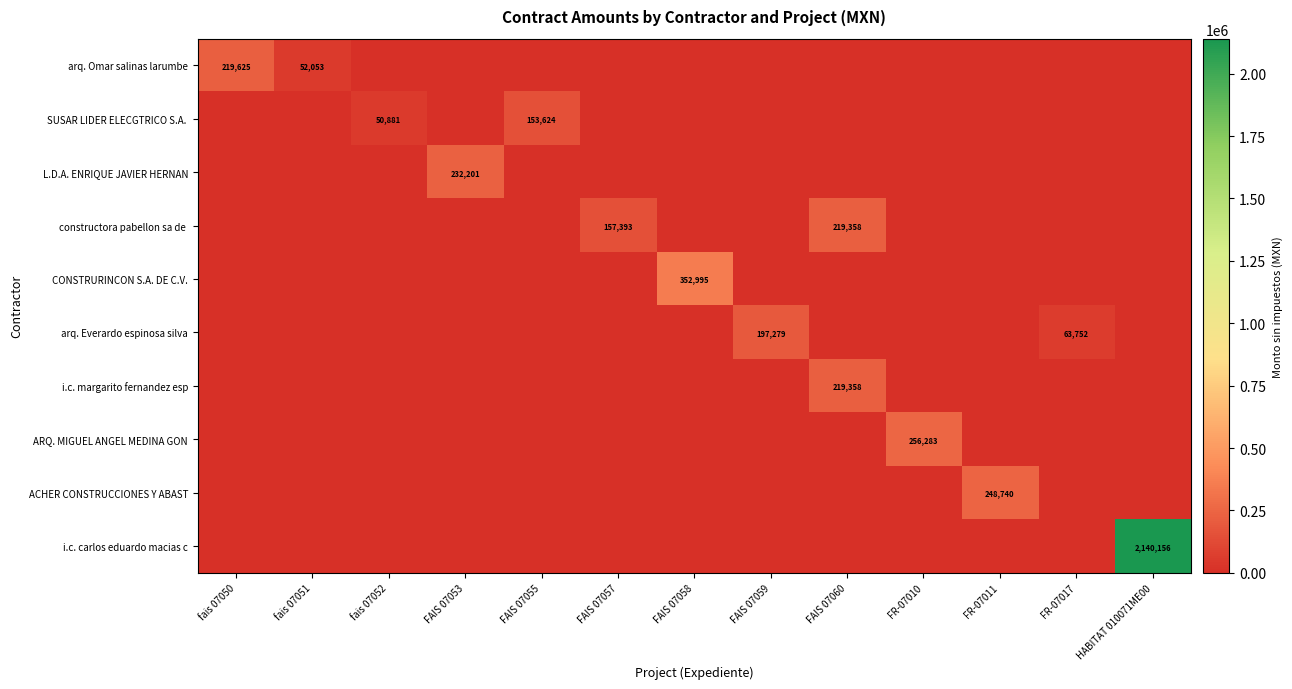

What is the spread (max minus min) of values at FAIS 07059?

197279.3